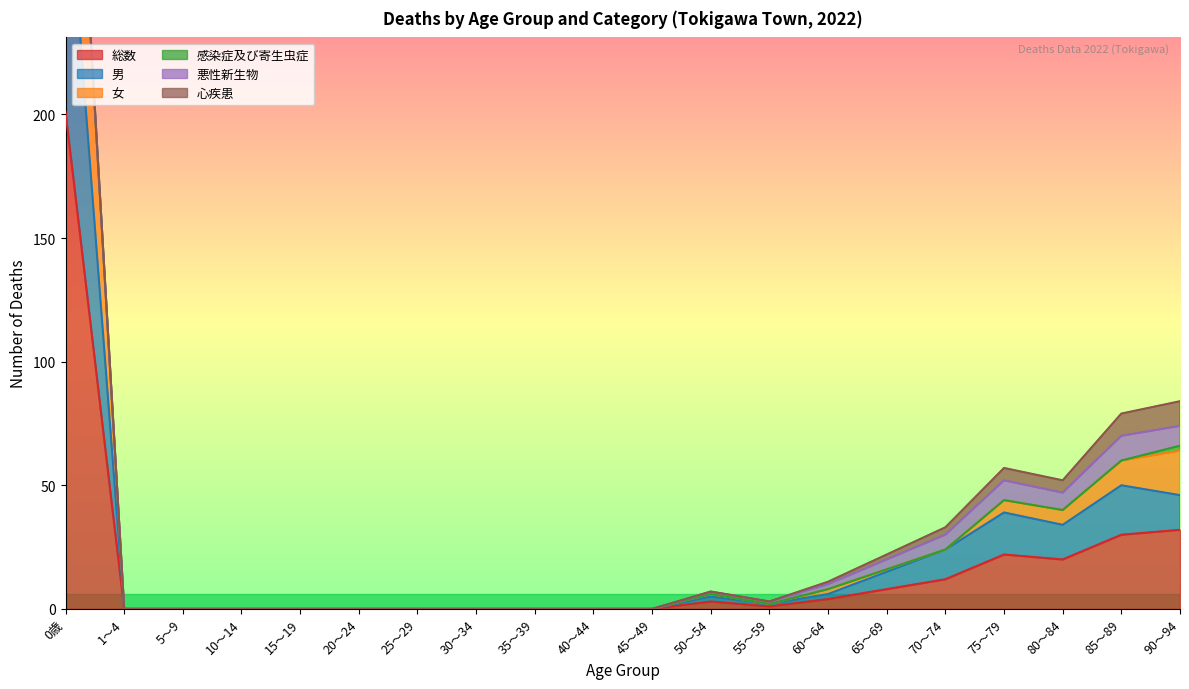

Is it true that 総数 equals 40 at 85～89?

False